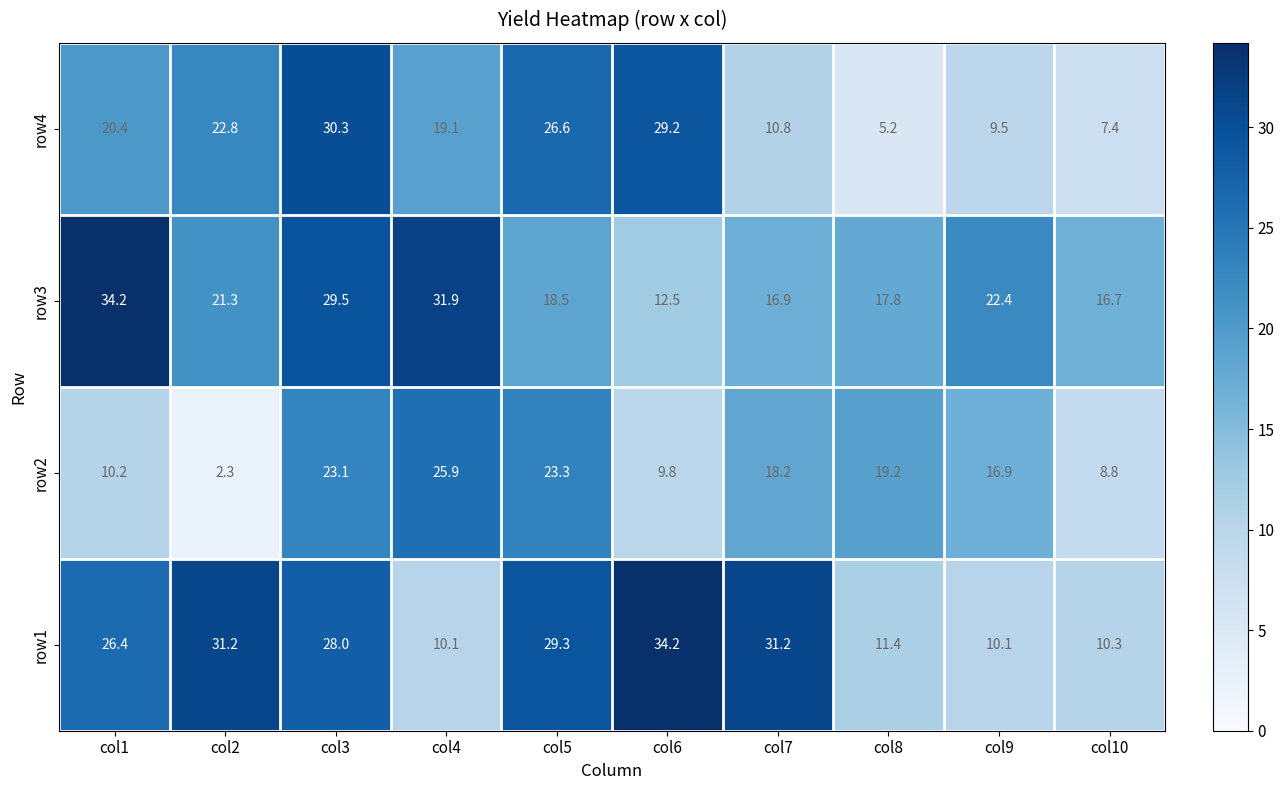

The row4 series shows 36.2 at col5. True or false?

False